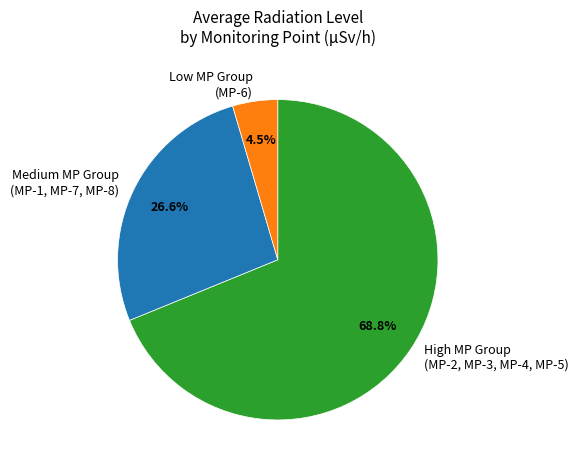

Count the number of slices in the pie.

3